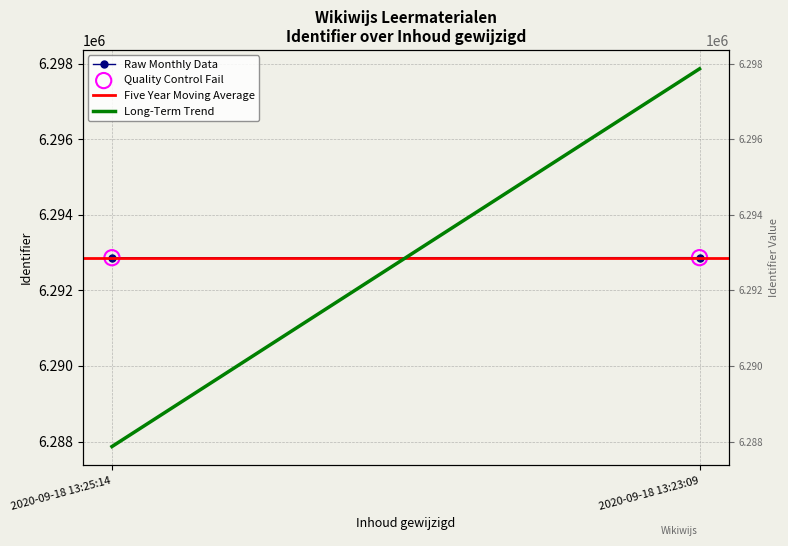

What are all the series names shown in the legend?

Raw Monthly Data, Five Year Moving Average, Long-Term Trend, Quality Control Fail